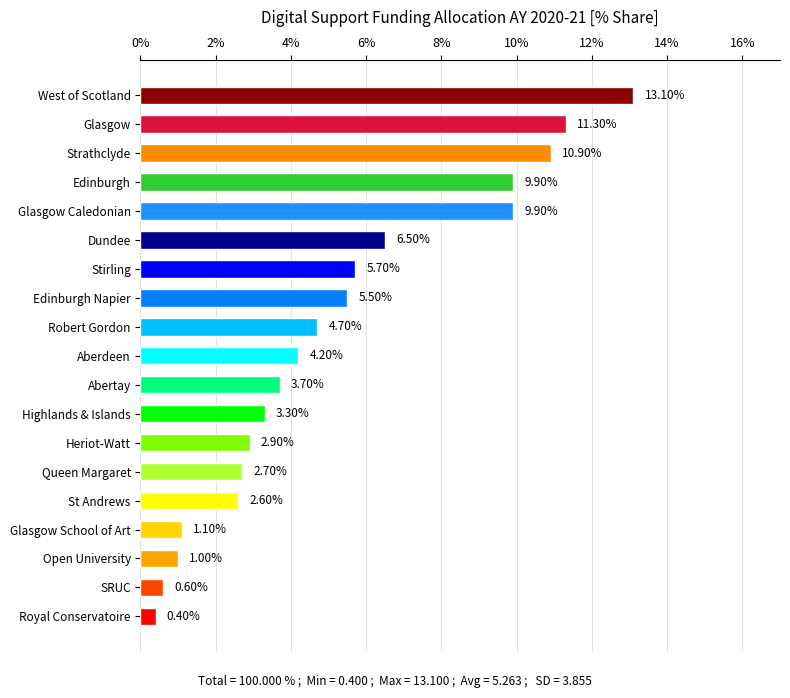

What is the average value?

5.3